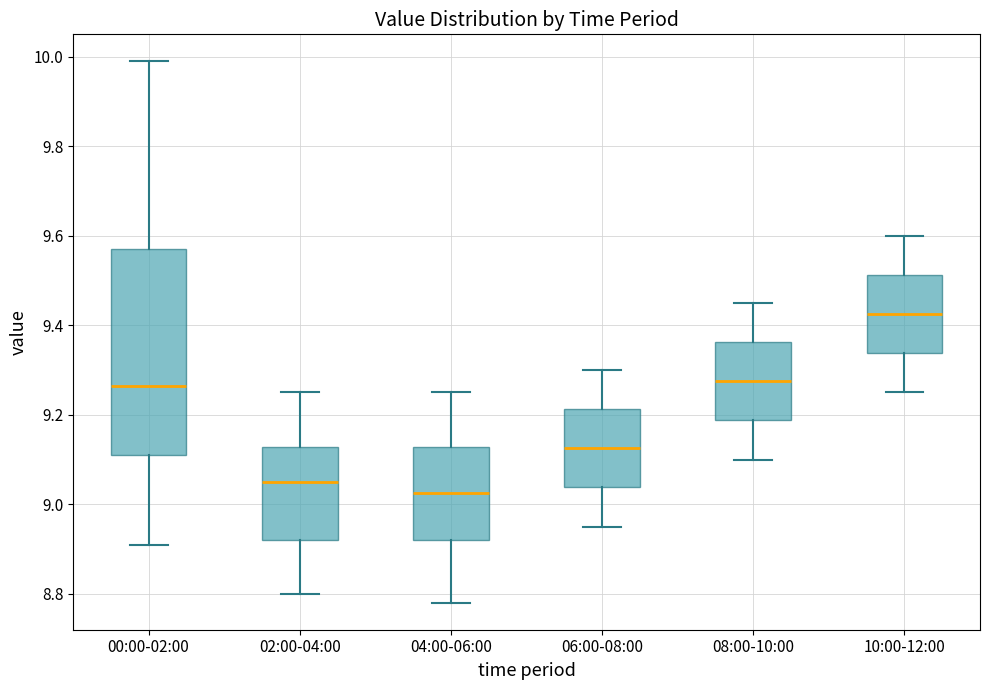

Which box is the tallest, from its lower edge to its upper edge?

00:00-02:00